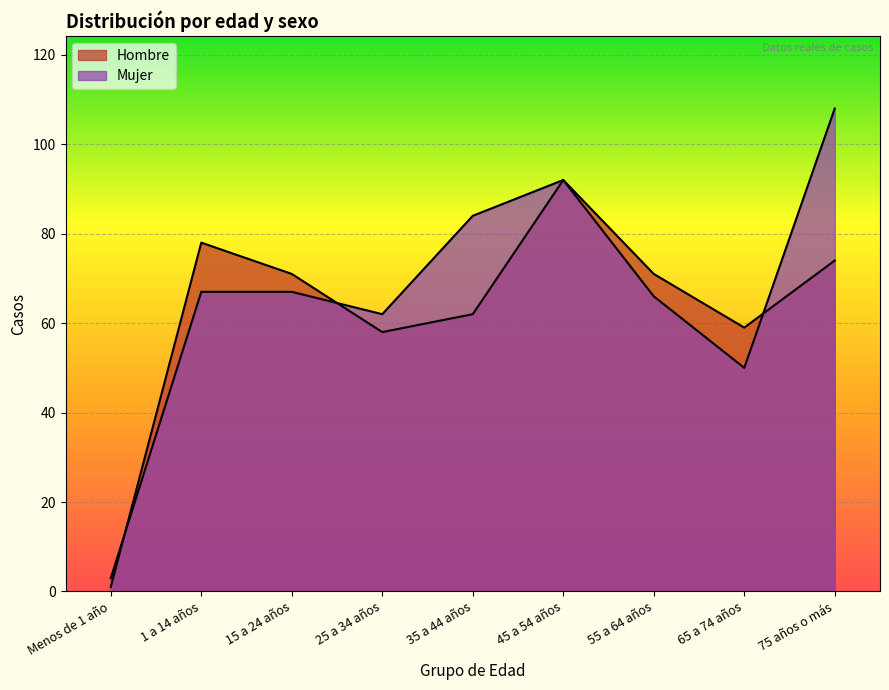

Reading left to right, what are all the values shown in this chart?

Hombre: 1	78	71	58	62	92	71	59	74
Mujer: 3	67	67	62	84	92	66	50	108